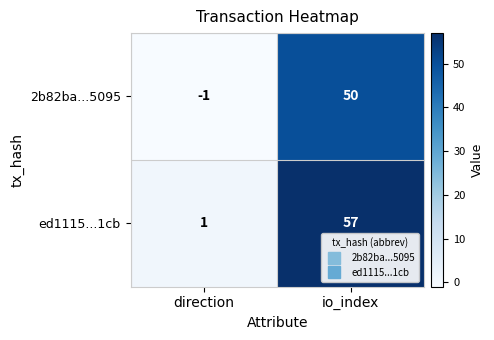

Reading left to right, extract all data points from this chart.

2b82ba...5095: direction=-1	io_index=50
ed1115...1cb: direction=1	io_index=57